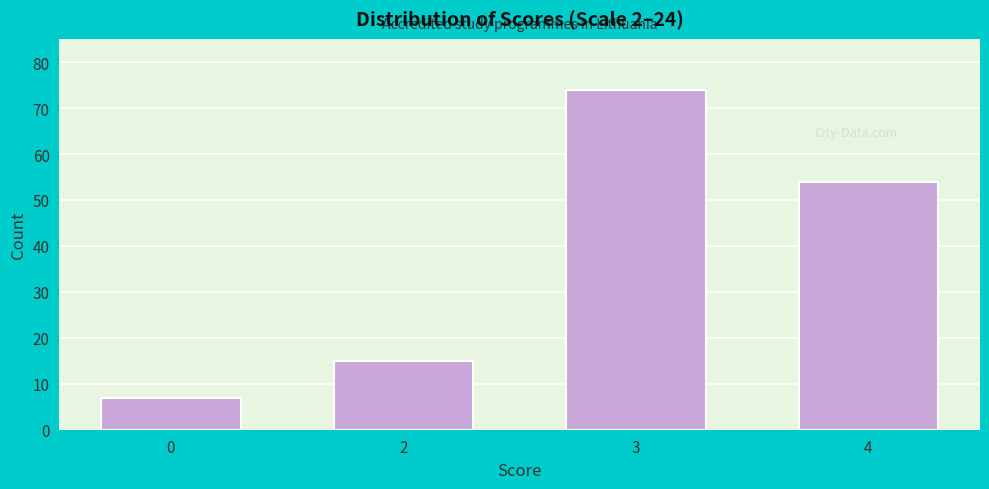

Reading right to left, what are all the values shown in this chart?

4=54	3=74	2=15	0=7